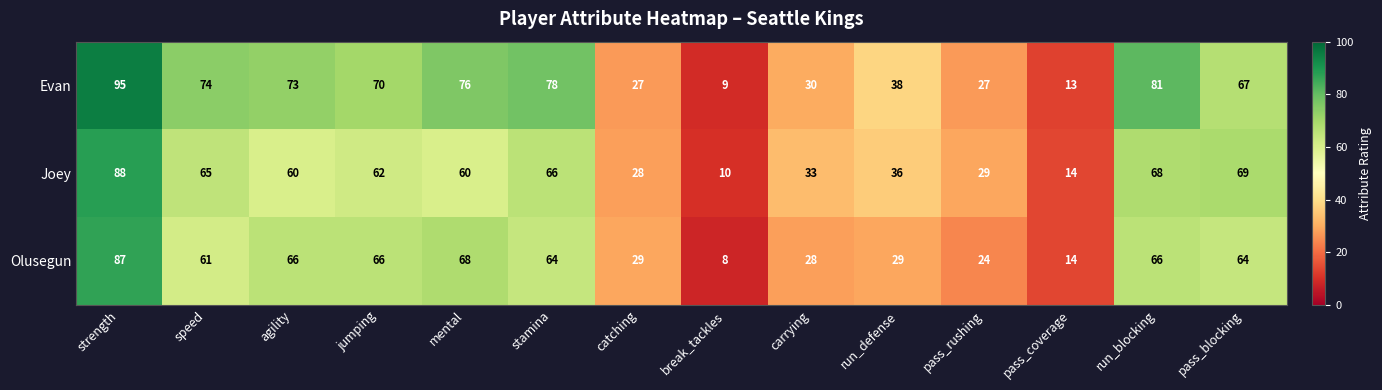

List the series in order of their peak value, highest first.

Evan, Joey, Olusegun